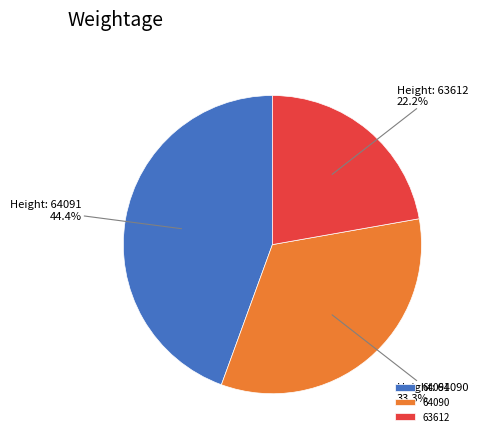

Which has a higher value, 64090 or 64091?

64091